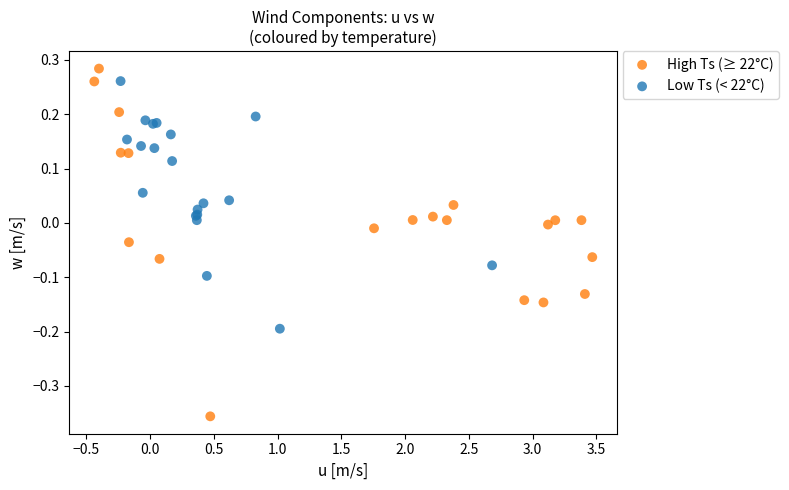

Which series reaches the minimum Y coordinate?

High Ts (≥ 22°C)